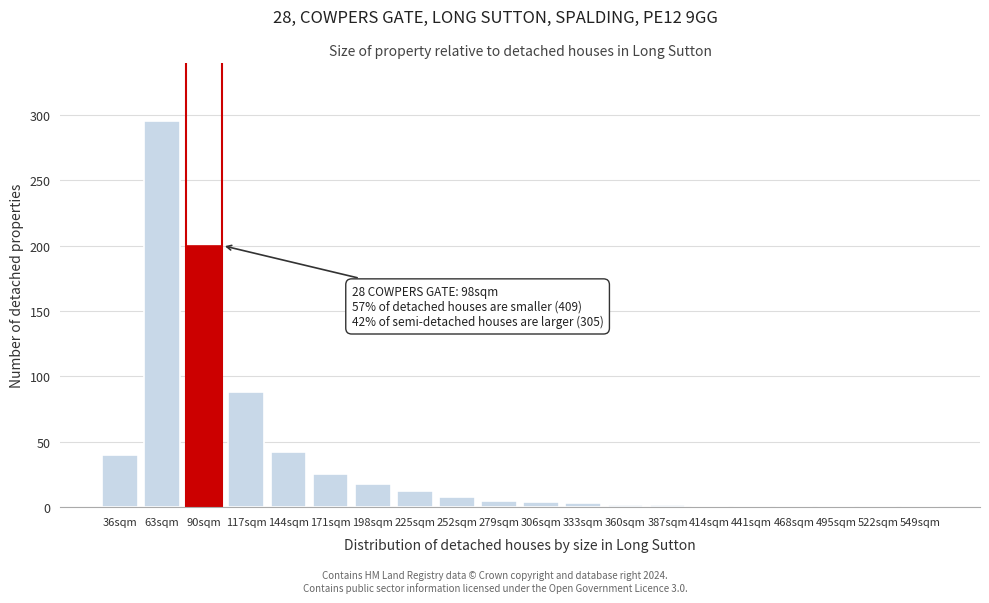

What is the change in value from 171sqm to 252sqm?

-17